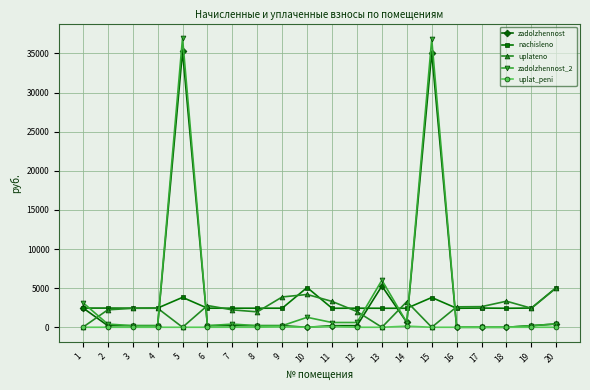

How many lines are shown in the chart?

5